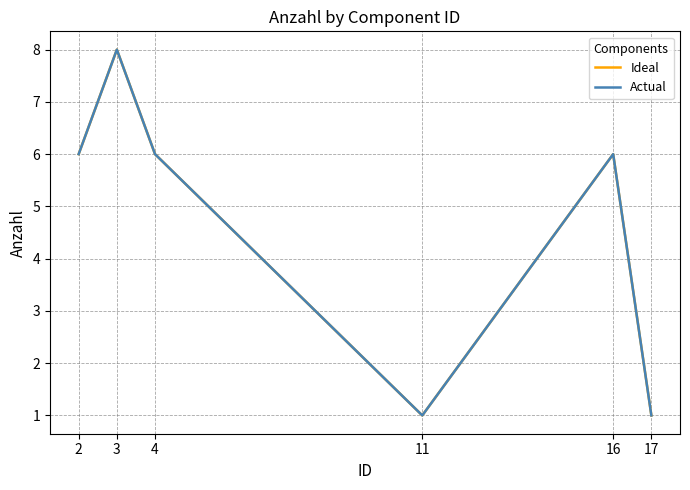

Which series has the largest total across all categories?

Ideal